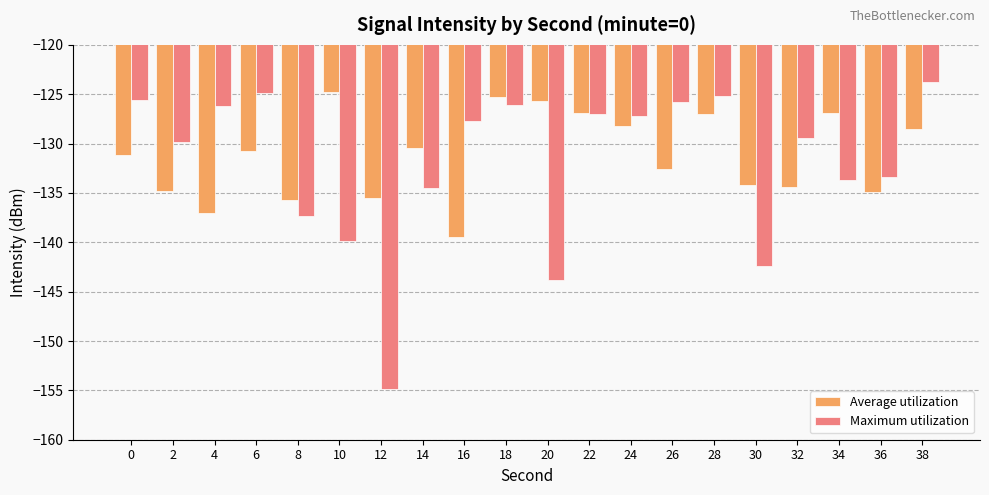

What is the value of the Average utilization bar at the 6th from the left?

-124.8